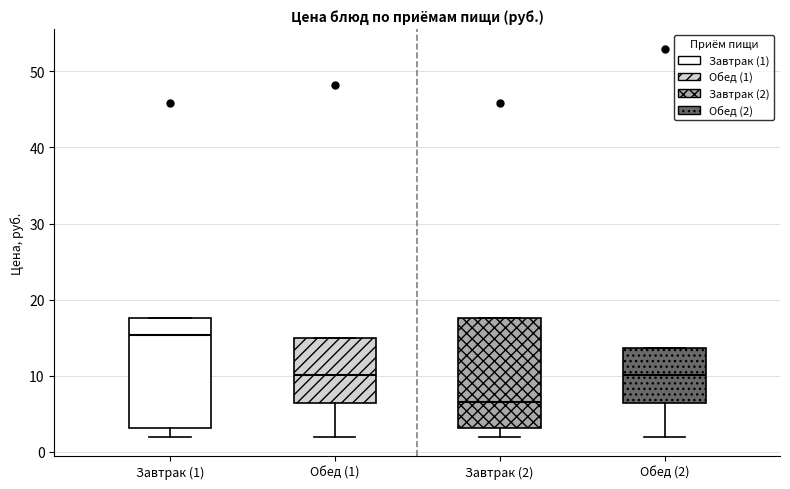

Where does the lower whisker of the box for Обед (2) end on the y-axis? The values are not printed on the chart, so give them approximately, as read against the axis.

2